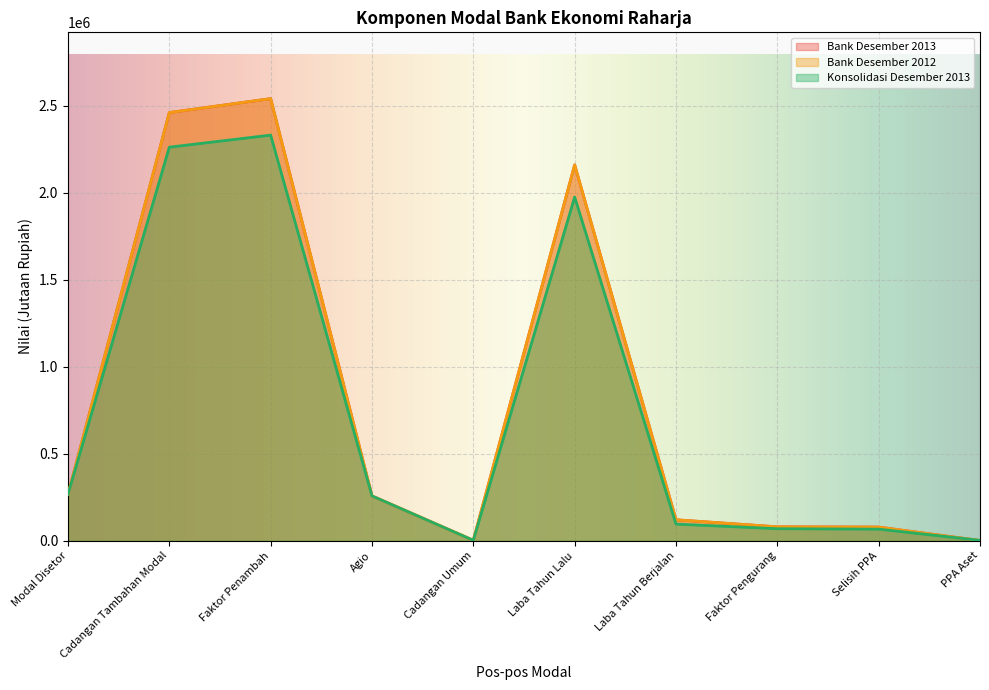

What position from the right is Cadangan Tambahan Modal?

9